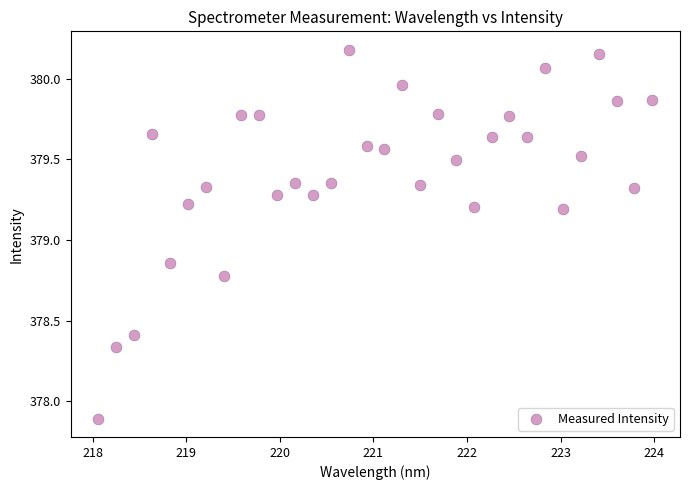

What is the range of X values (max minus min)?

5.9